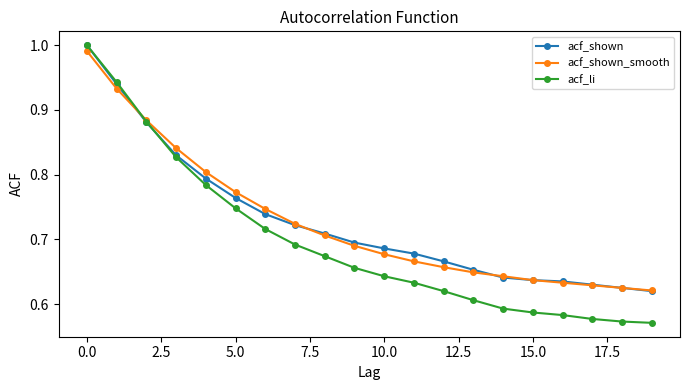

Which series has the largest range (max minus min)?

acf_li